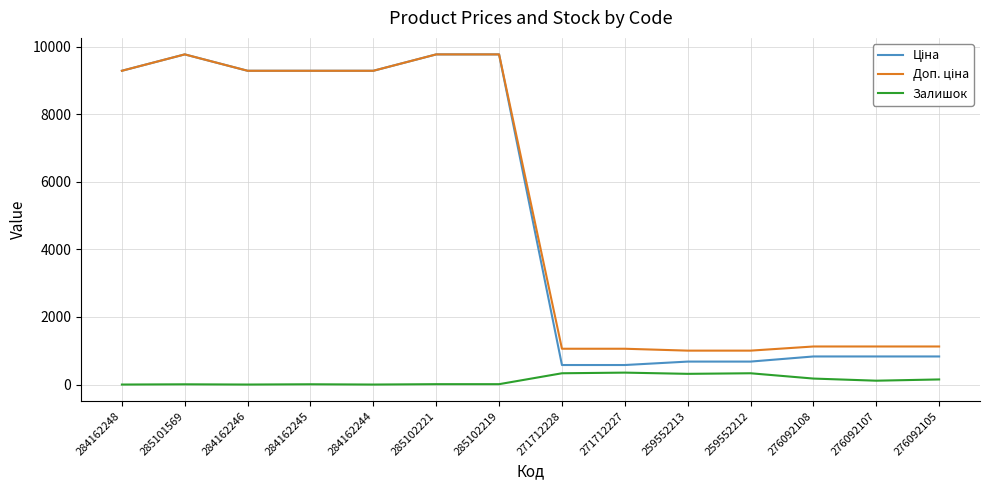

What is the difference between the highest and lowest values at 284162246?

9290.5